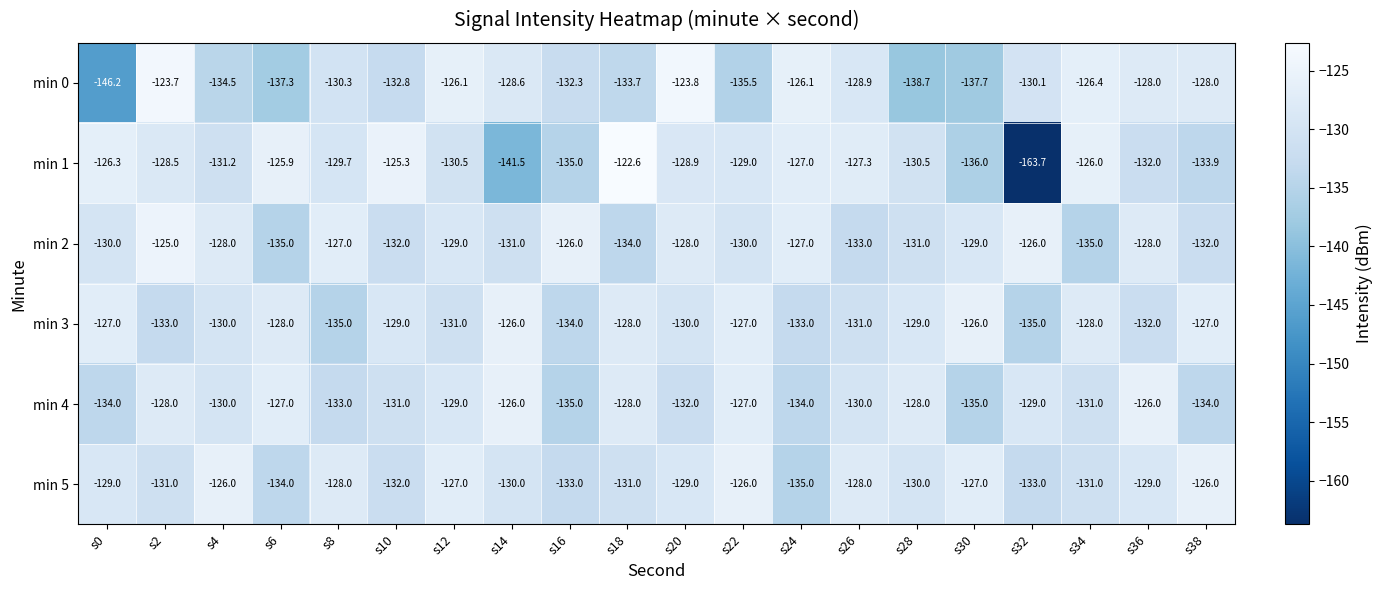

Which label corresponds to the largest value in the chart?

s18